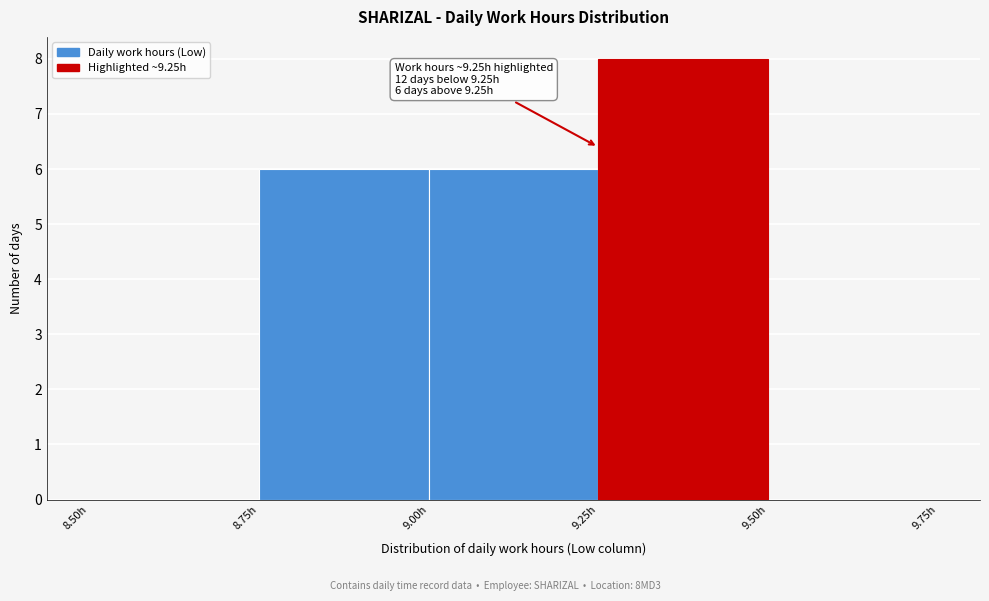

Which range on the x-axis has the tallest bar?

9.25 to 9.50